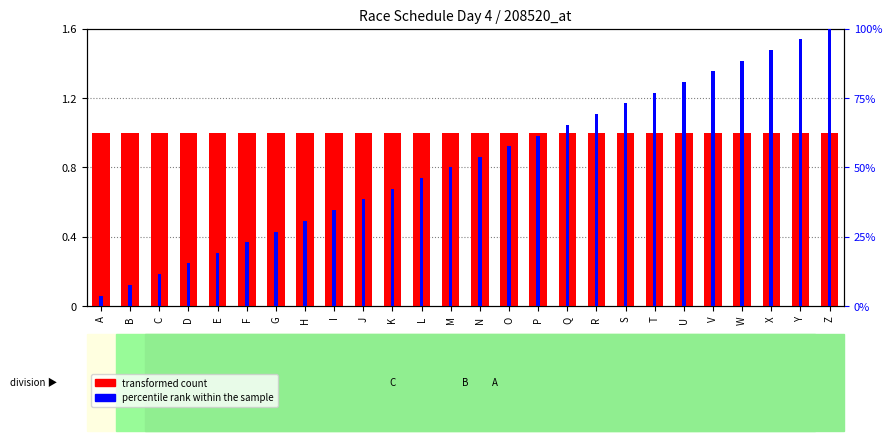

Which category has the lowest value across all series?

A